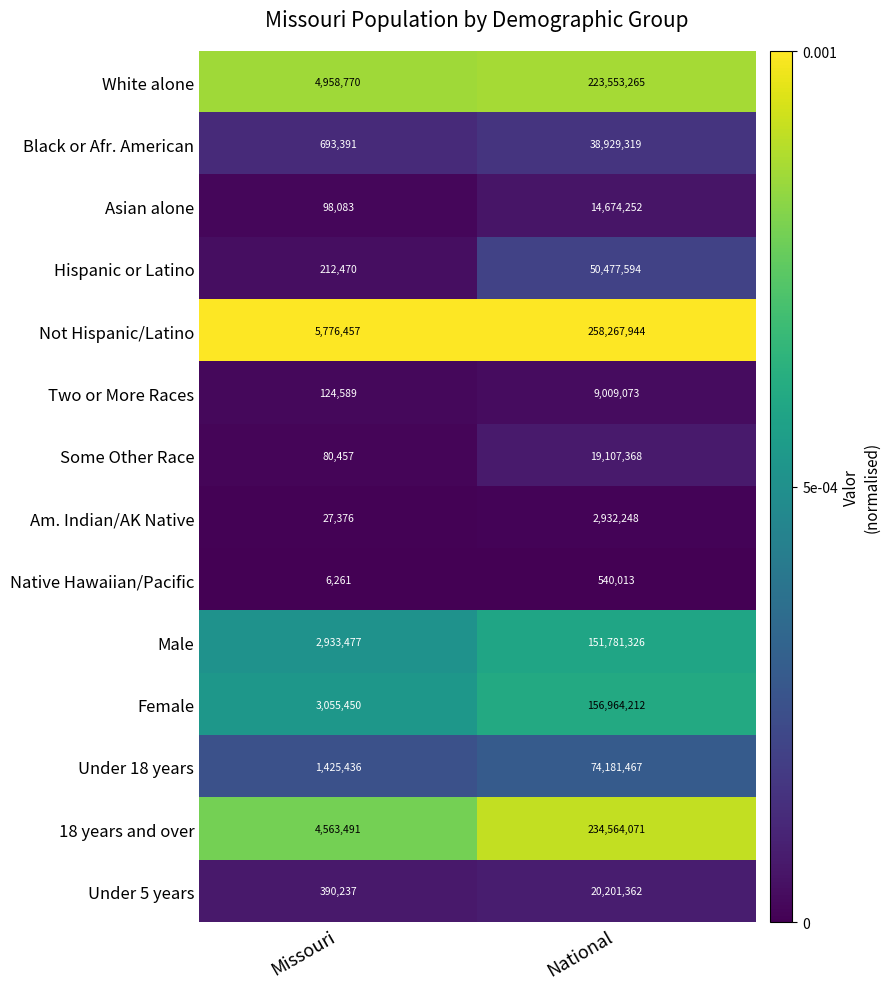

What value does the Female series have at Missouri?

3055450